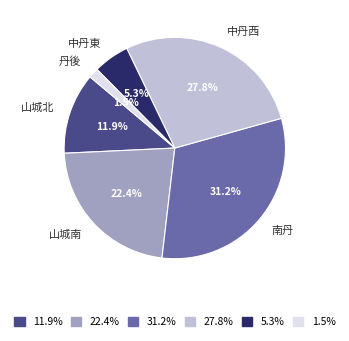

Count the number of slices in the pie.

6